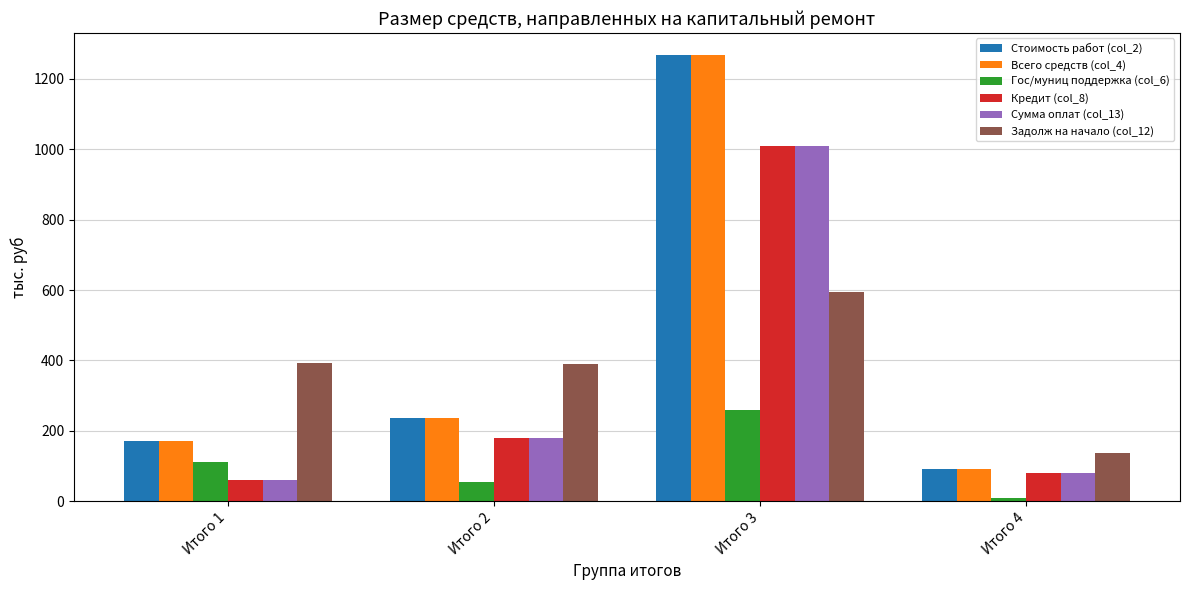

List the labels in order of Всего средств (col_4) value, largest first.

Итого 3, Итого 2, Итого 1, Итого 4